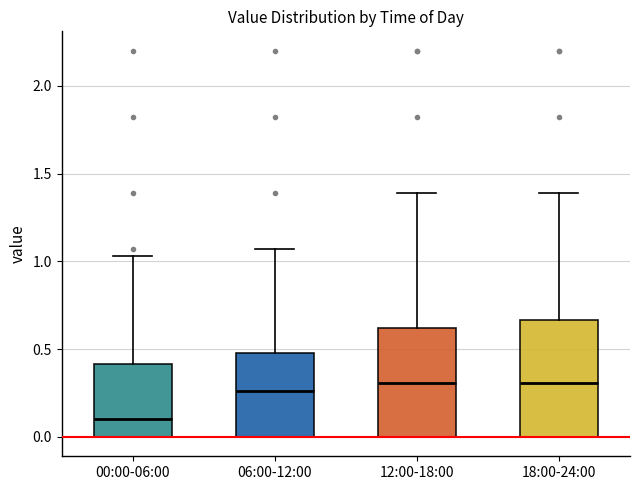

Which box's median line is the lowest?

00:00-06:00